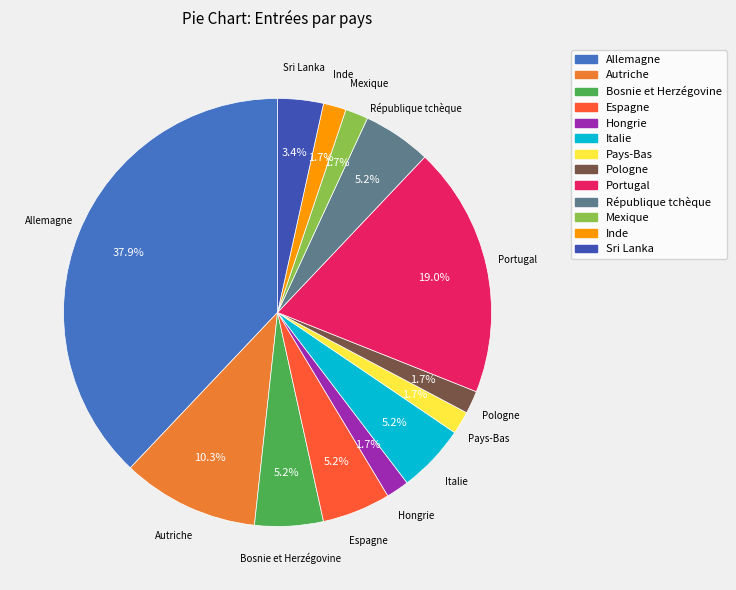

To the nearest percent, what is the average slice percentage?

8%